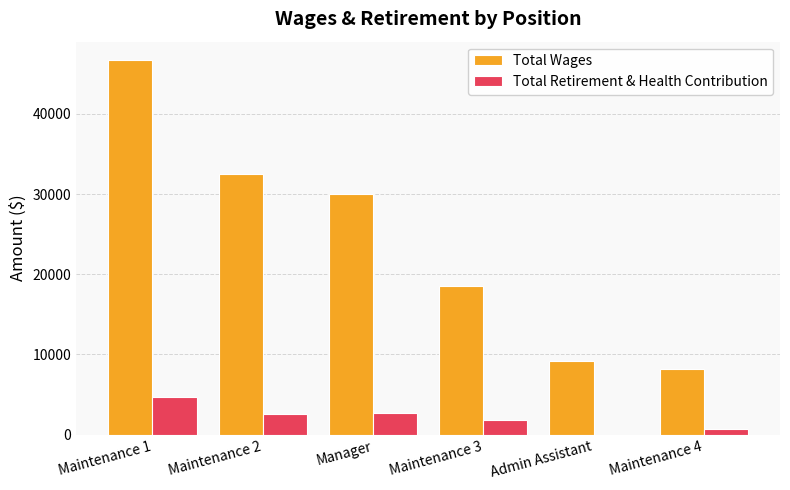

What is the sum of the Total Retirement & Health Contribution values at Manager and Maintenance 2?

5301